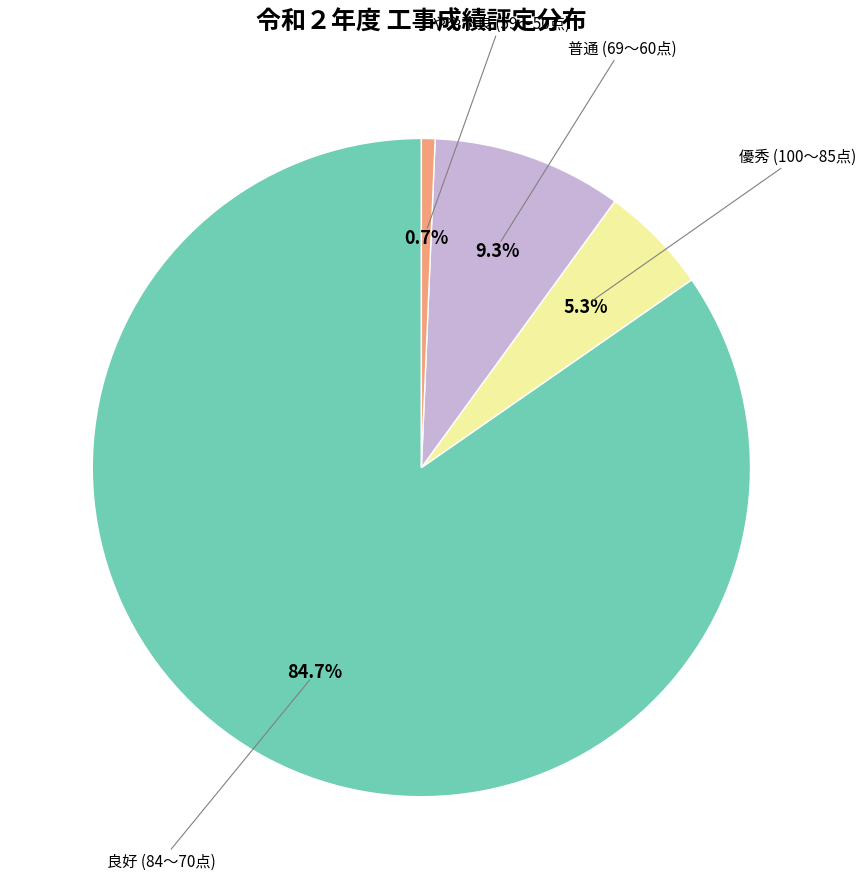

Does any single category account for the majority?

Yes